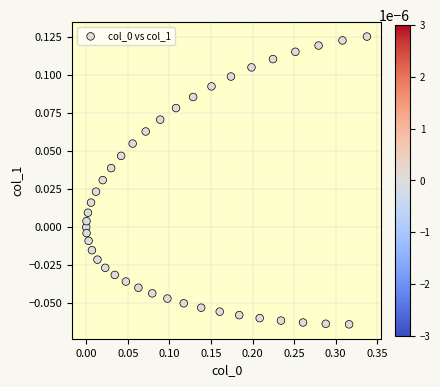

What is the range of X values (max minus min)?

0.3